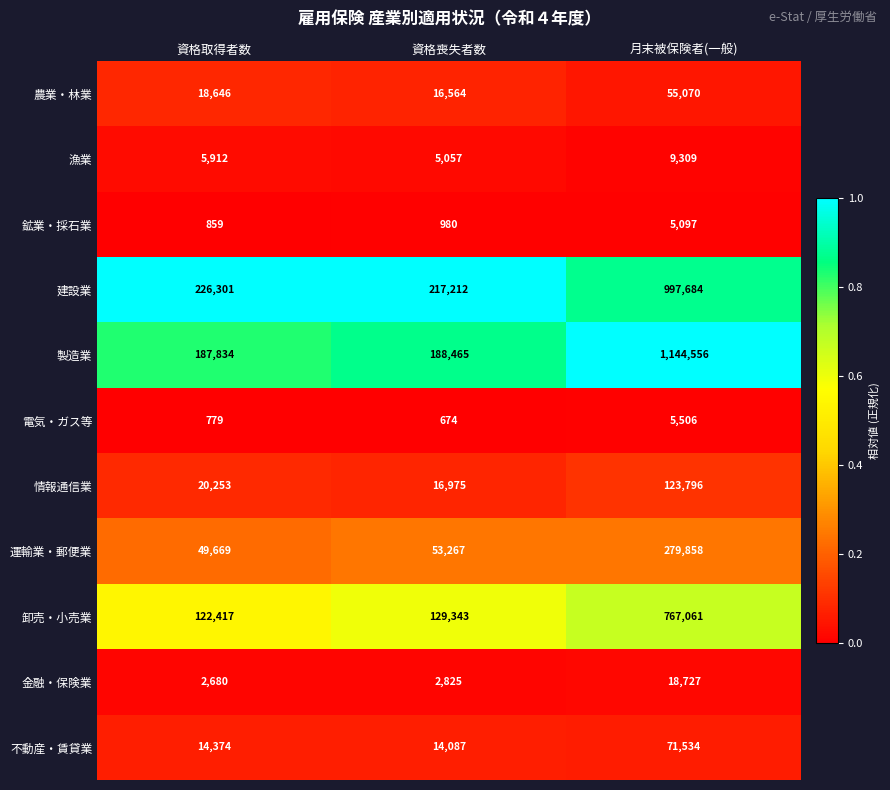

Is the value of 金融・保険業 at 月末被保険者(一般) greater than the value of 農業・林業 at 月末被保険者(一般)?

No